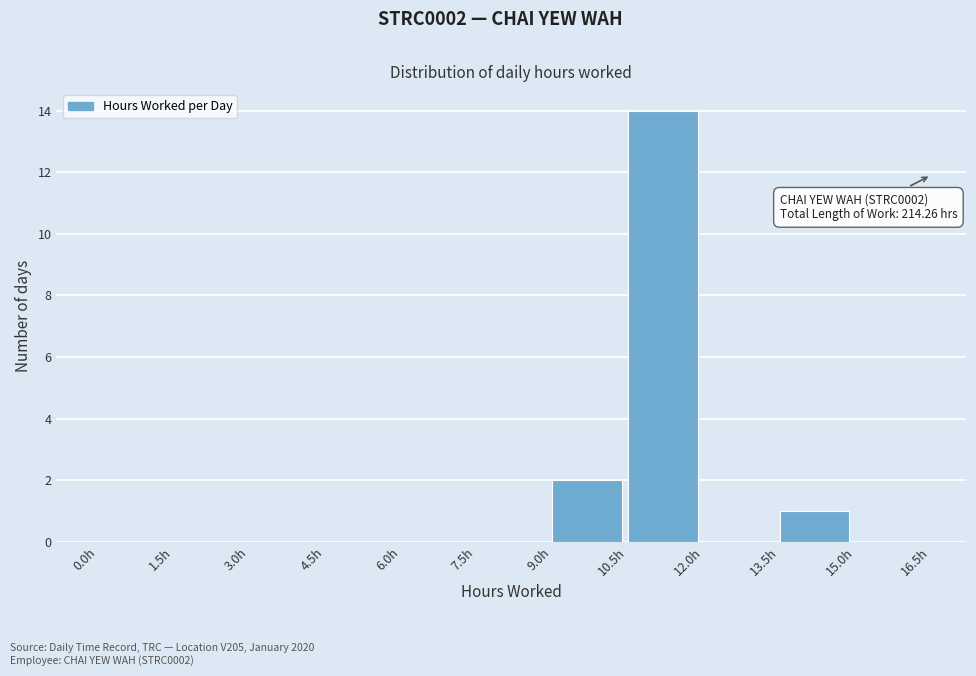

Which range on the x-axis has the tallest bar?

10.5 to 12.0